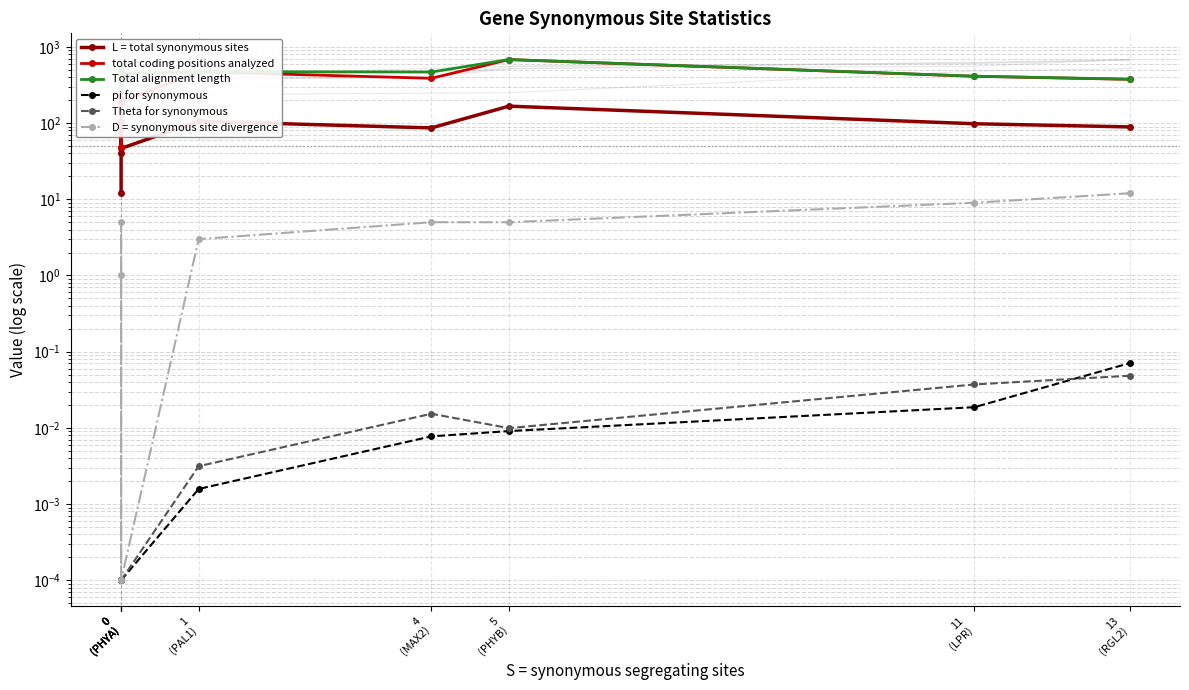

Read the L = total synonymous sites value at 0
(PHYA).

40.7